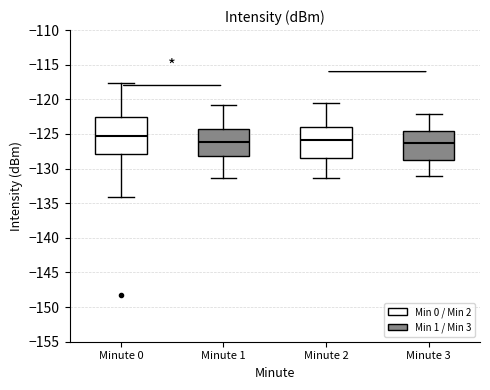

Reading left to right, transcribe this box plot: for each box, give where its median line is, the range the box spans, and where its two whiskers end, as read against the y-axis. The values are not printed on the chart, so give them approximately, as read against the axis.

Minute 0: median -125.0, box -128.0 to -122.5, whiskers -134.0 to -117.5
Minute 1: median -126.0, box -128.0 to -124.5, whiskers -131.5 to -121.0
Minute 2: median -126.0, box -128.5 to -124.0, whiskers -131.5 to -120.5
Minute 3: median -126.5, box -129.0 to -124.5, whiskers -131.0 to -122.0